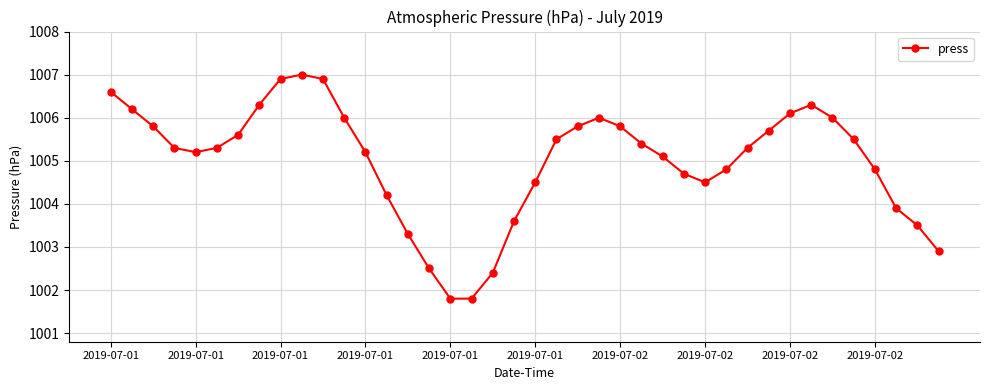

What is the value of the 5th point from the left?

1005.2